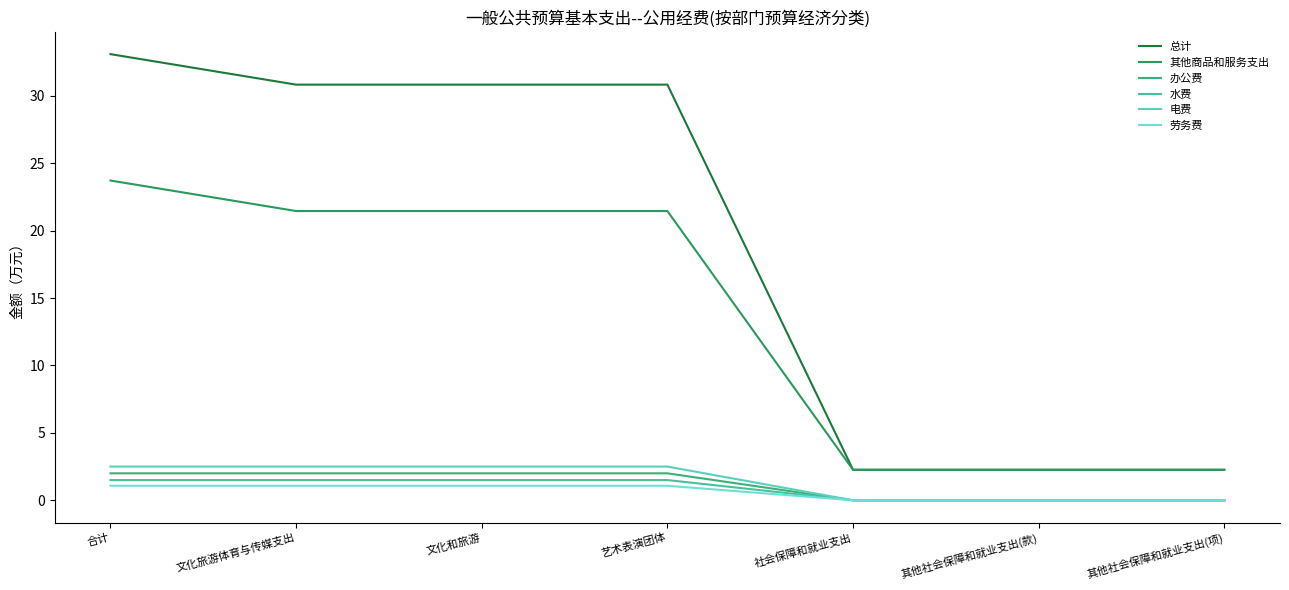

What position from the right is 其他社会保障和就业支出(款)?

2